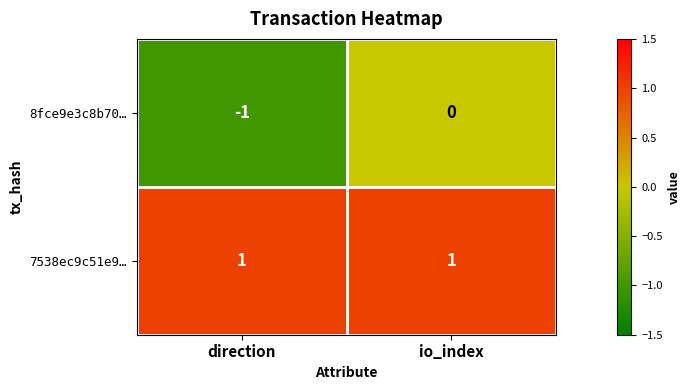

Rank the series by their maximum value, from highest to lowest.

7538ec9c51e9…, 8fce9e3c8b70…